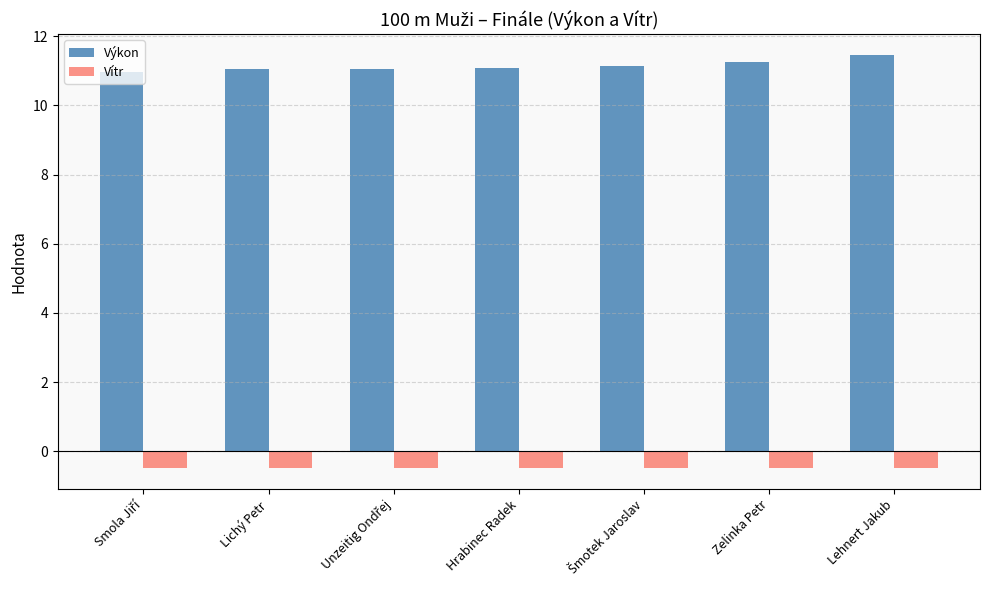

True or false: Výkon has a value of 16.1 at Hrabinec Radek.

False